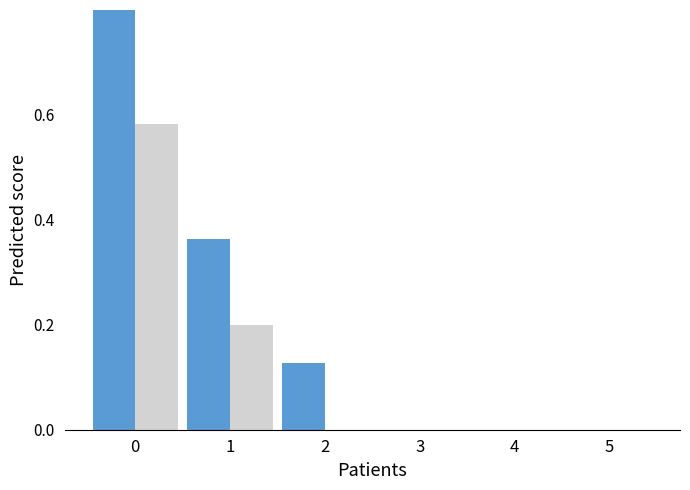

What is the sum of the Total refugees values at 5 and 2?

0.1